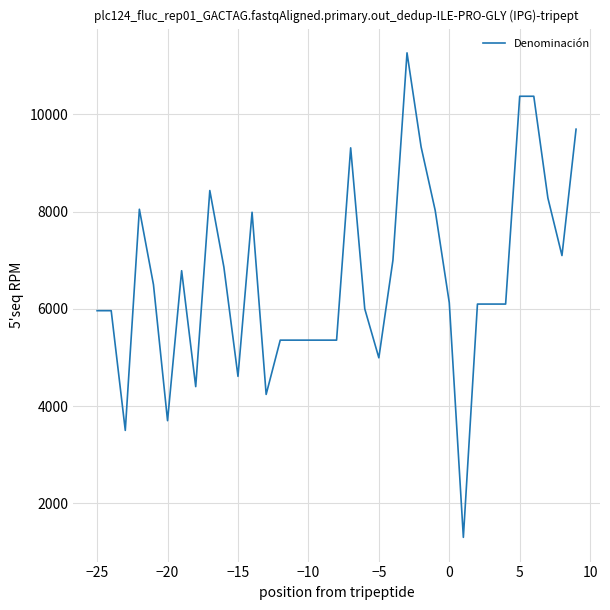

What is the smallest value displayed?

1300.0